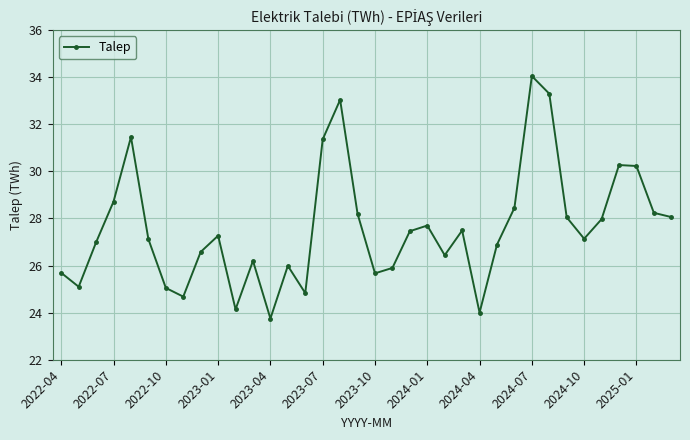

What is the value of the 6th point from the left?

27.1